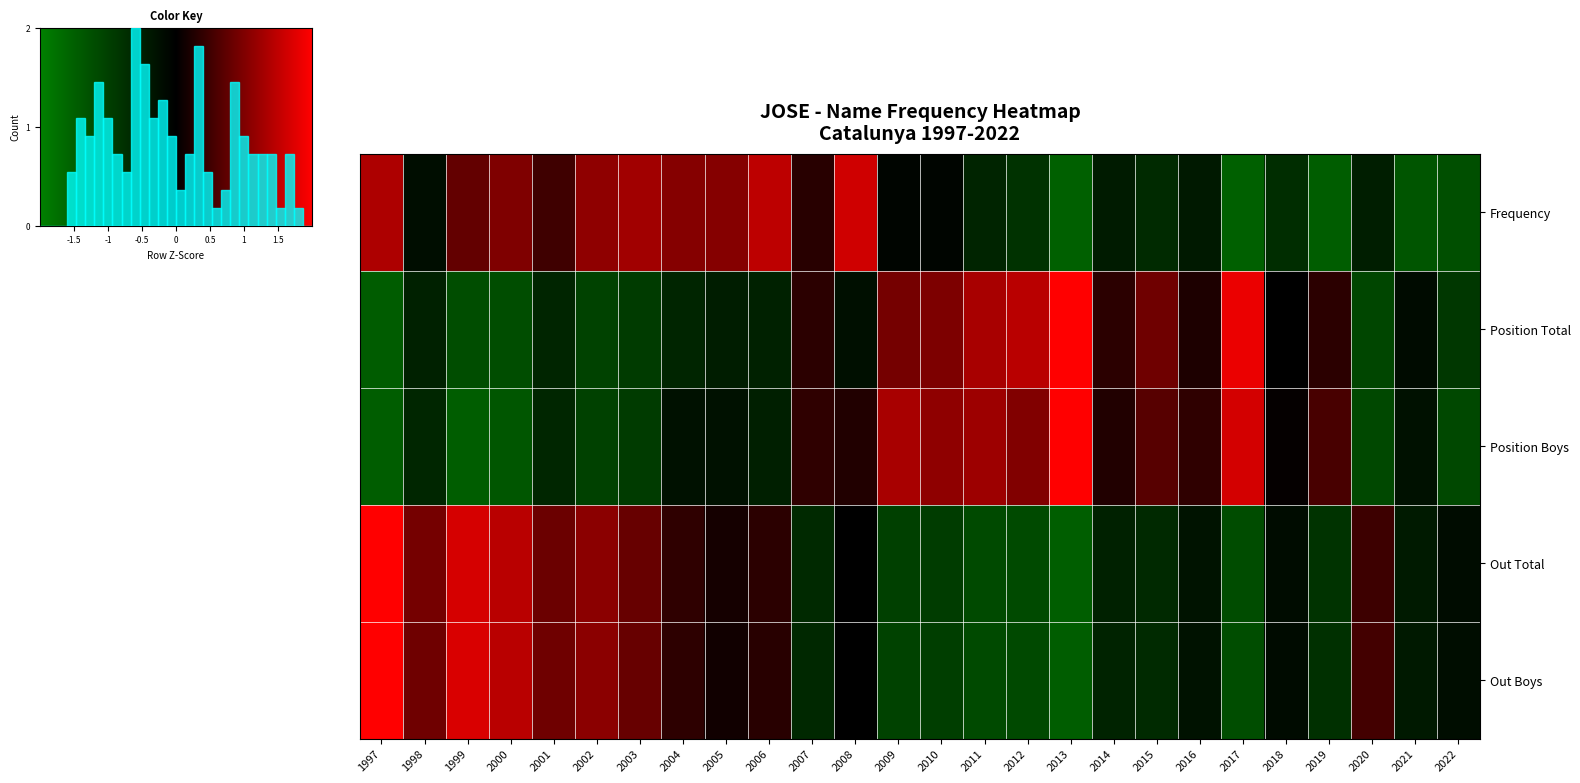

What is the difference between the Out Boys values at 2000 and 2004?

1.1